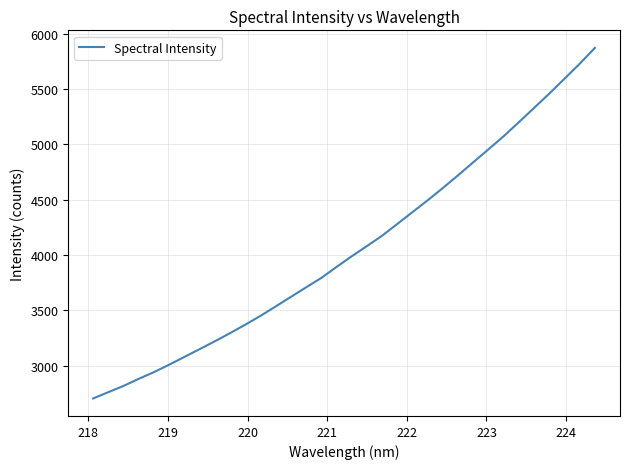

What is the maximum value shown in the chart?

5872.7